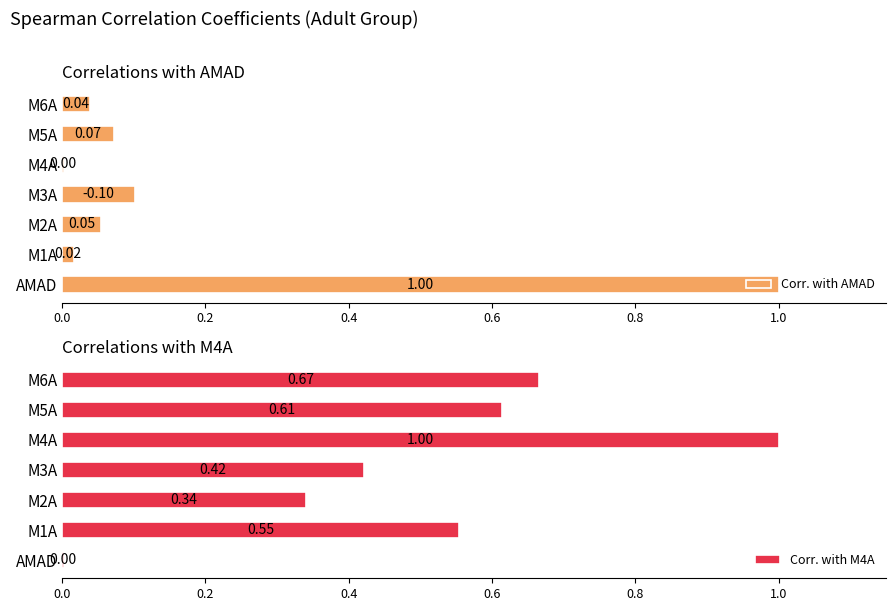

How many groups of bars are there?

7